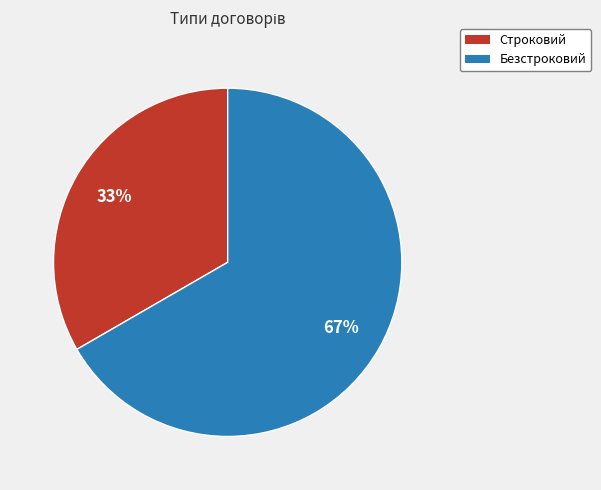

To the nearest percent, what percentage of the pie is Безстроковий?

67%